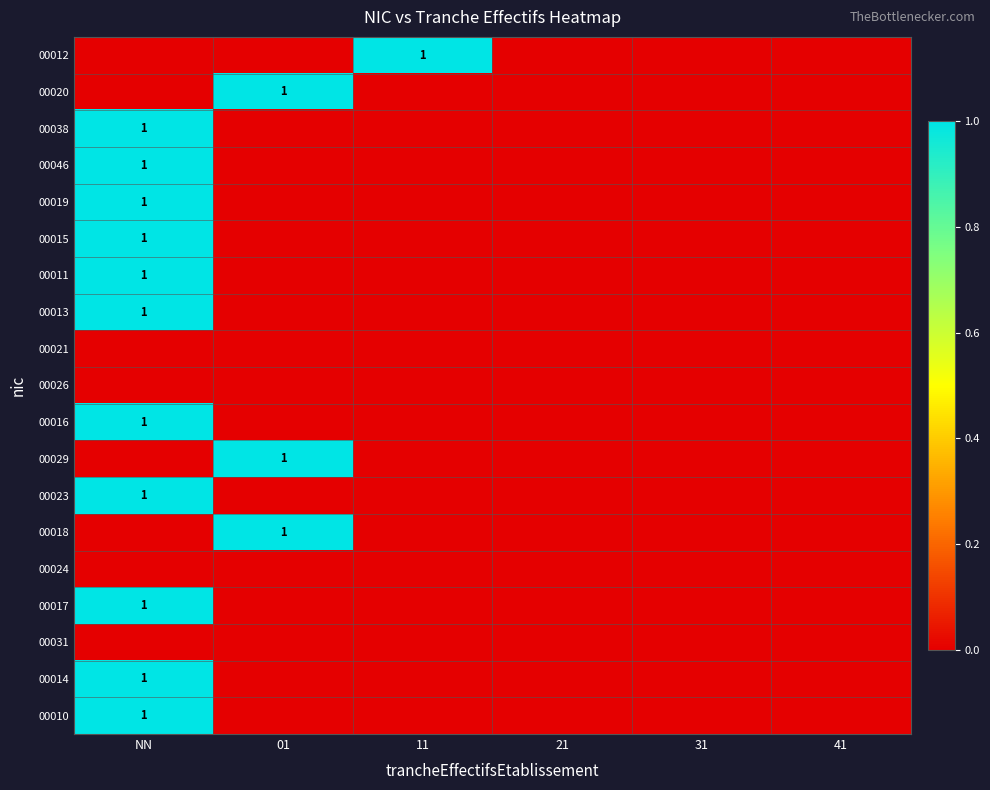

Is it true that 00046 equals 0 at NN?

False